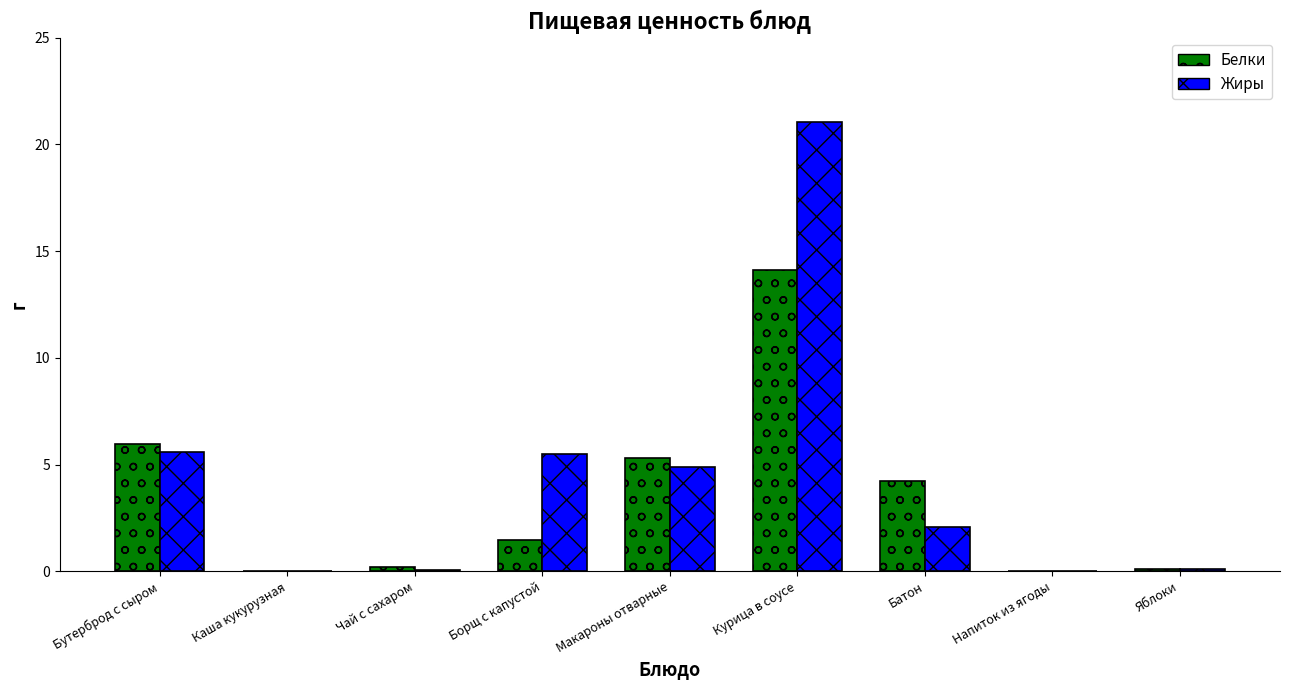

How many distinct data groups are displayed?

2